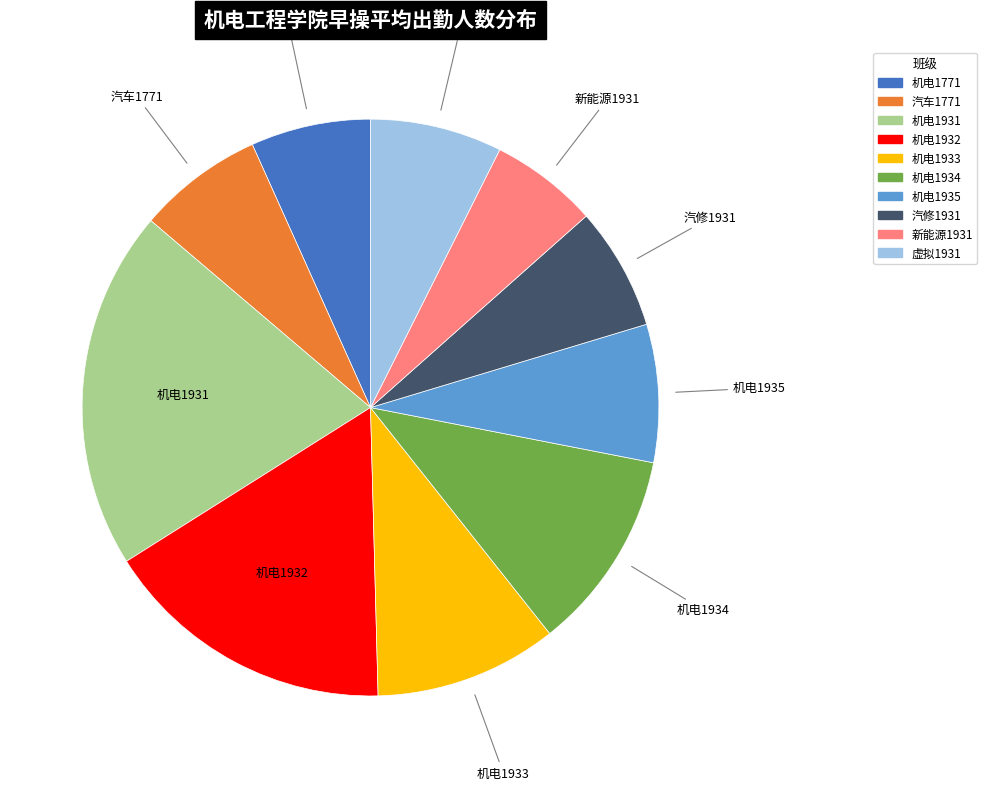

The 机电1771 slice represents 7% of the pie. True or false?

True